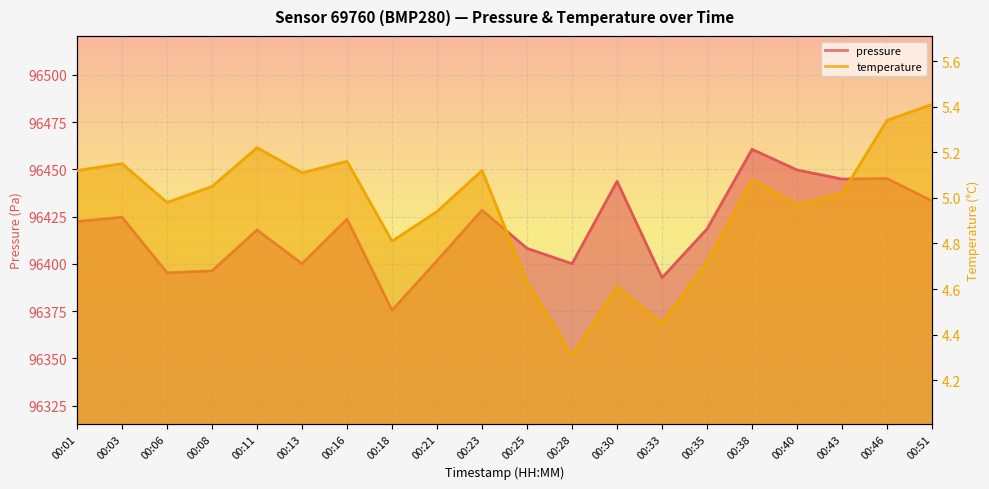

In temperature, how many points are lower than both neighbors (excluding endpoints)?

6